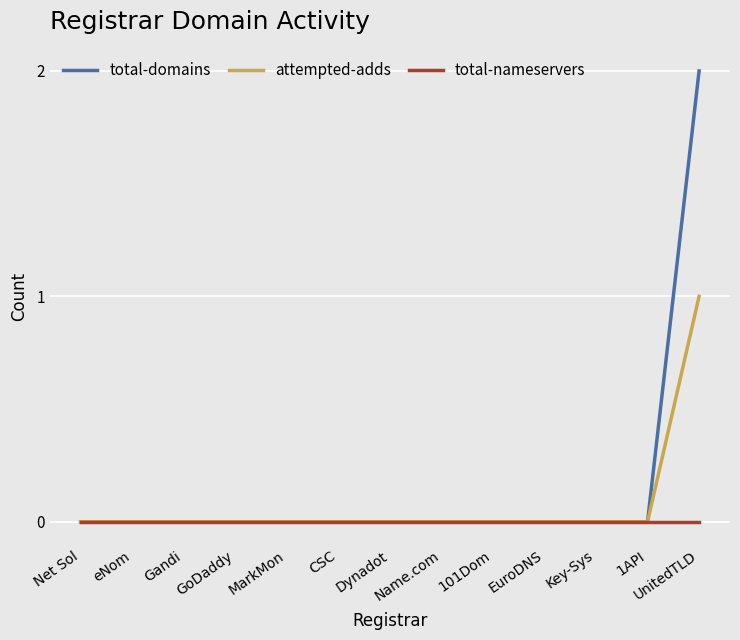

Which series has the largest total across all categories?

total-domains